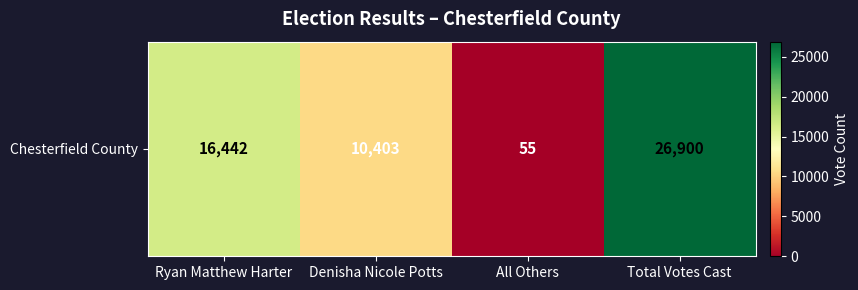

What is the difference between the values at Total Votes Cast and All Others?

26845